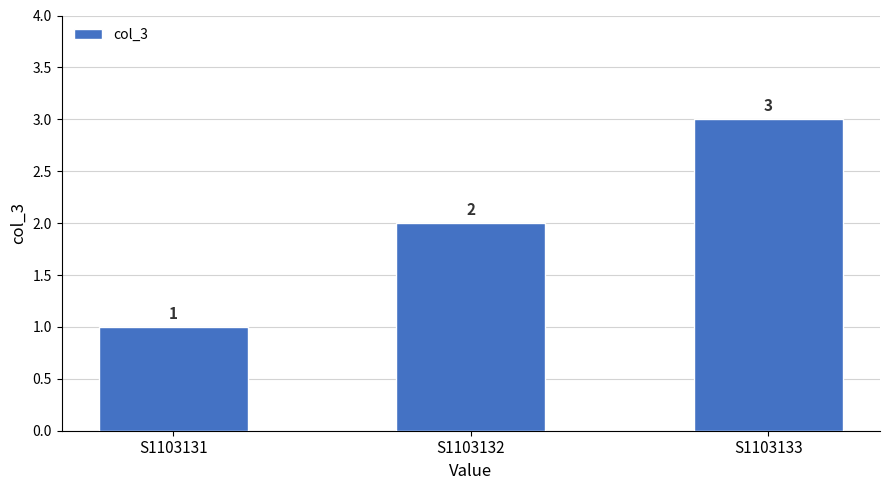

What is the greatest value displayed?

3